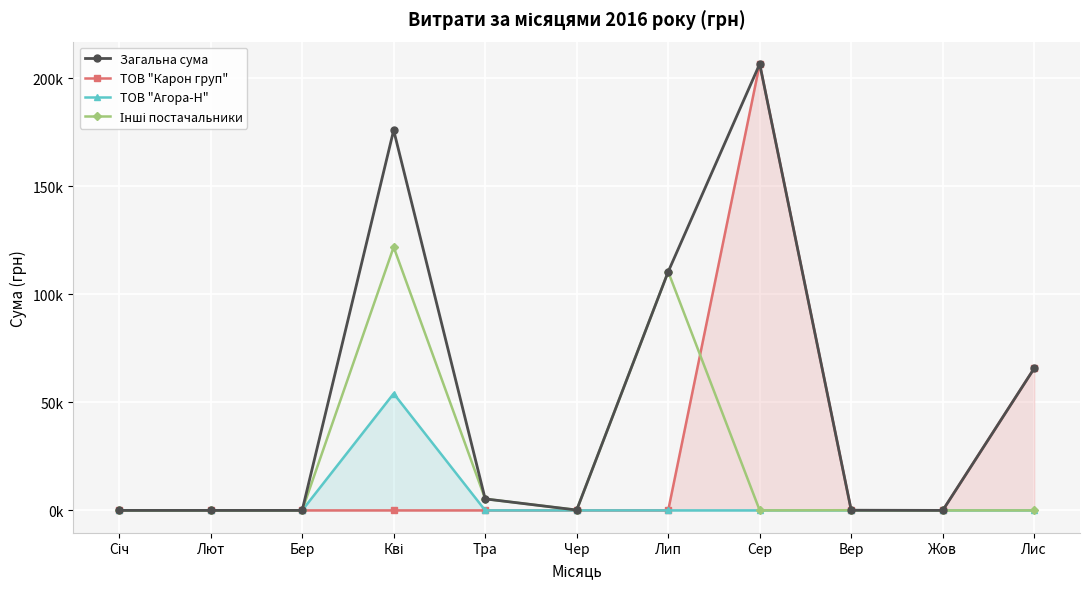

True or false: Інші постачальники and ТОВ "Агора-Н" intersect in this chart.

False